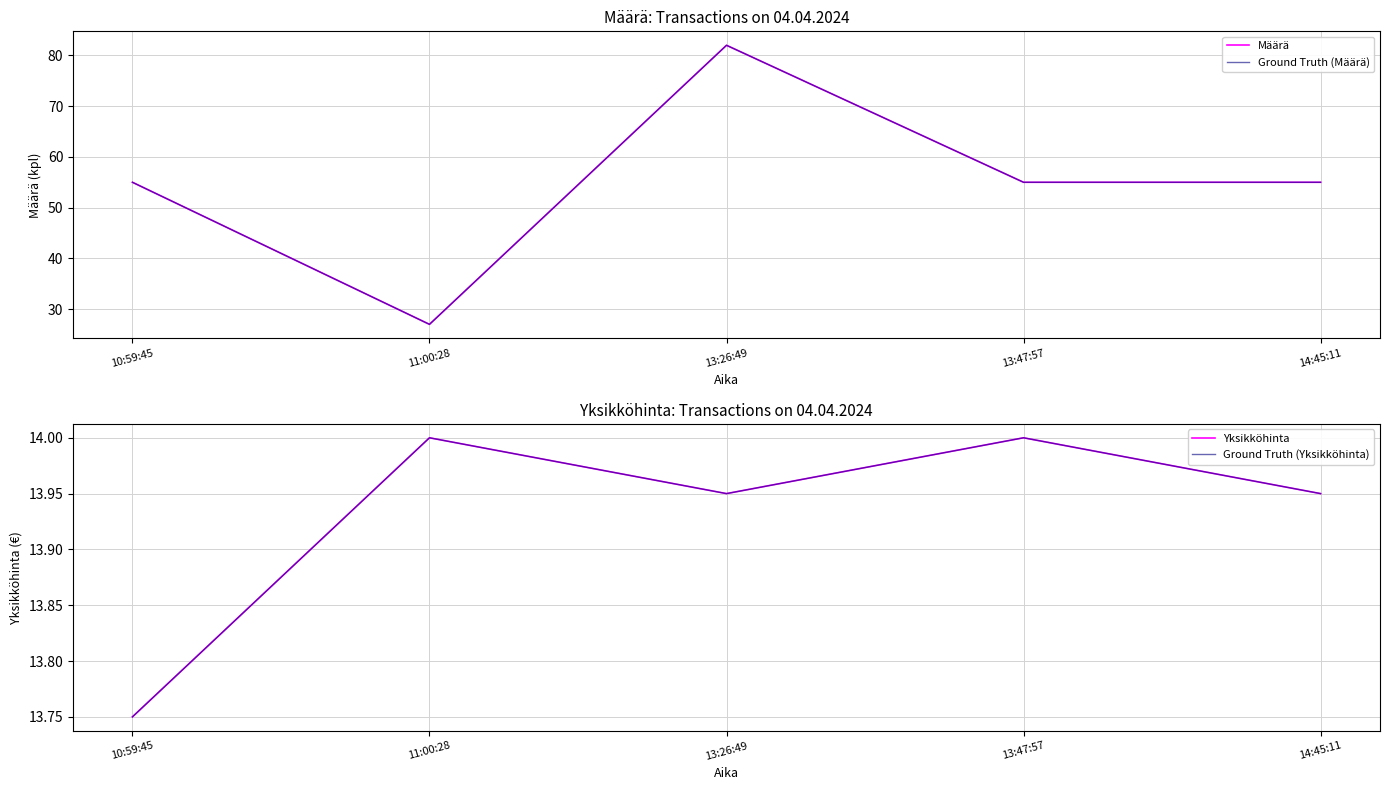

Which series has the widest spread of values?

Määrä